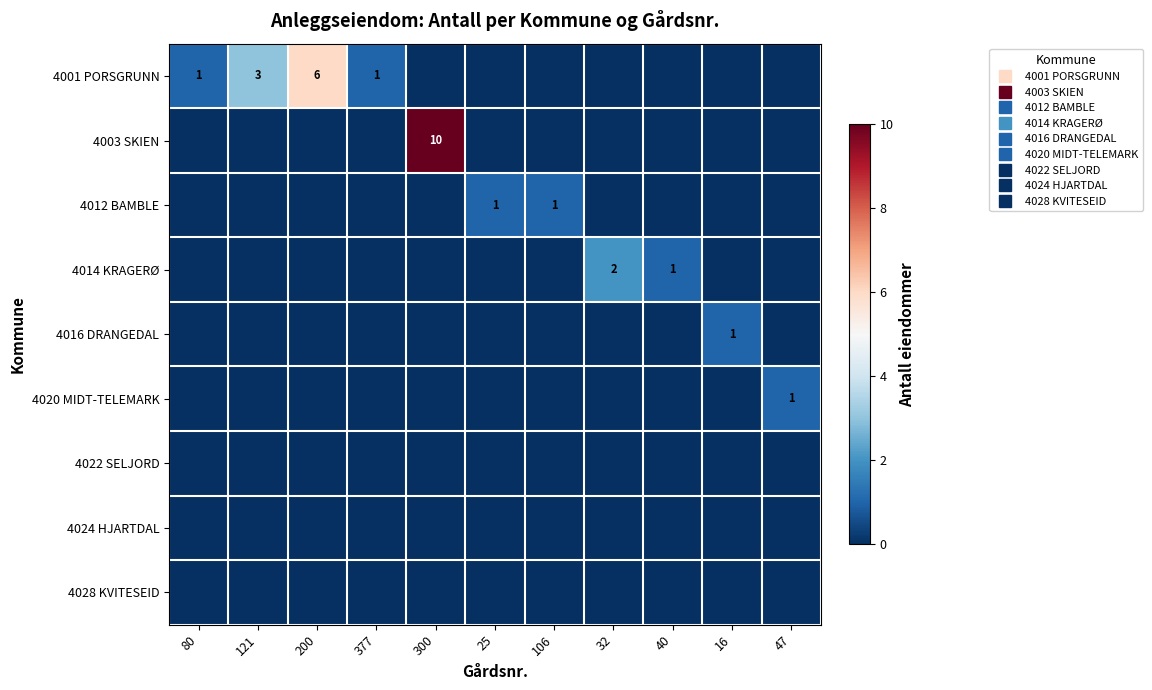

Rank the series at 121 from lowest to highest value.

4003 SKIEN, 4012 BAMBLE, 4014 KRAGERØ, 4016 DRANGEDAL, 4020 MIDT-TELEMARK, 4022 SELJORD, 4024 HJARTDAL, 4028 KVITESEID, 4001 PORSGRUNN